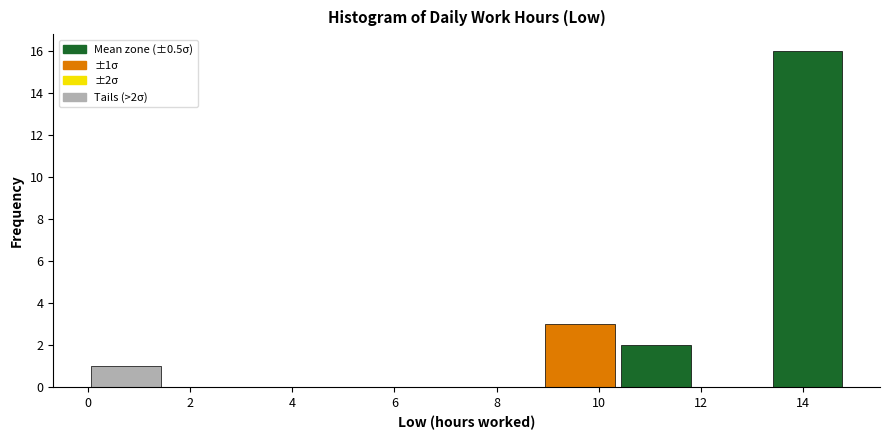

Over which range of the x-axis is the bar tallest?

13.4 to 14.8